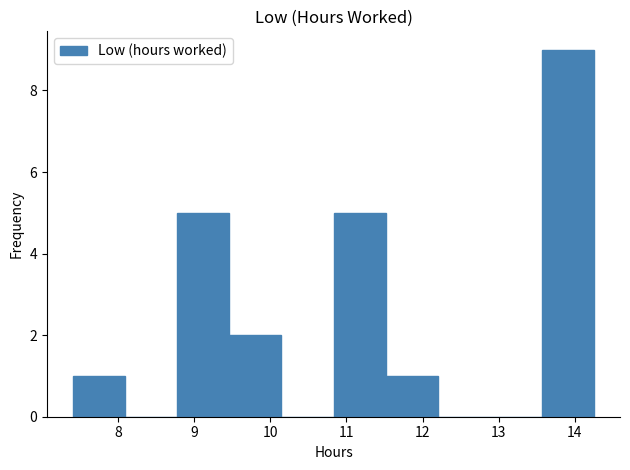

Reading left to right, transcribe this chart: for each bar, give the range it covers on the x-axis and its height. Neither the bar edges nor the heights are printed on the chart, so give them approximately, as read against the axes.

7.4 to 8.1: 1
8.1 to 8.8: 0
8.8 to 9.5: 5
9.5 to 10.1: 2
10.1 to 10.8: 0
10.8 to 11.5: 5
11.5 to 12.2: 1
12.2 to 12.9: 0
12.9 to 13.6: 0
13.6 to 14.3: 9